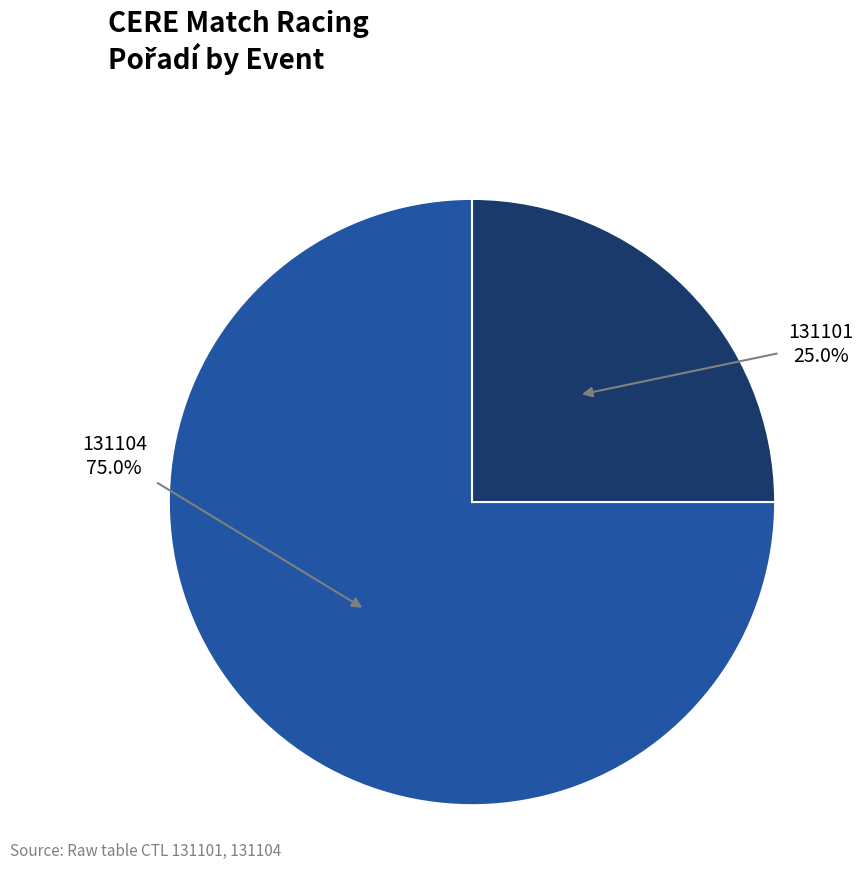

Does any single category account for the majority?

Yes